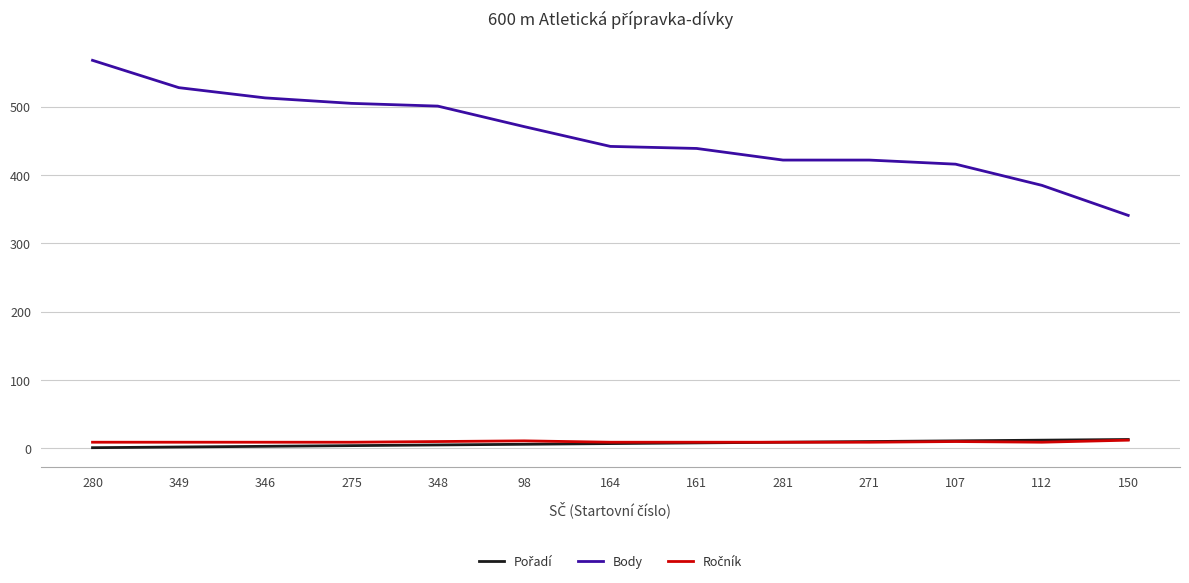

How many lines are shown in the chart?

3